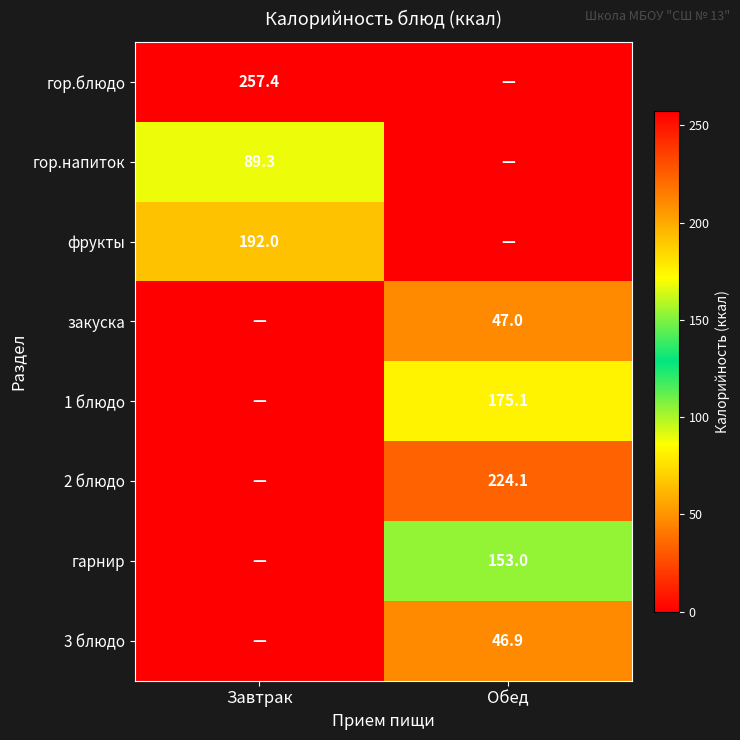

At how many categories does at least one series exceed 38?

2